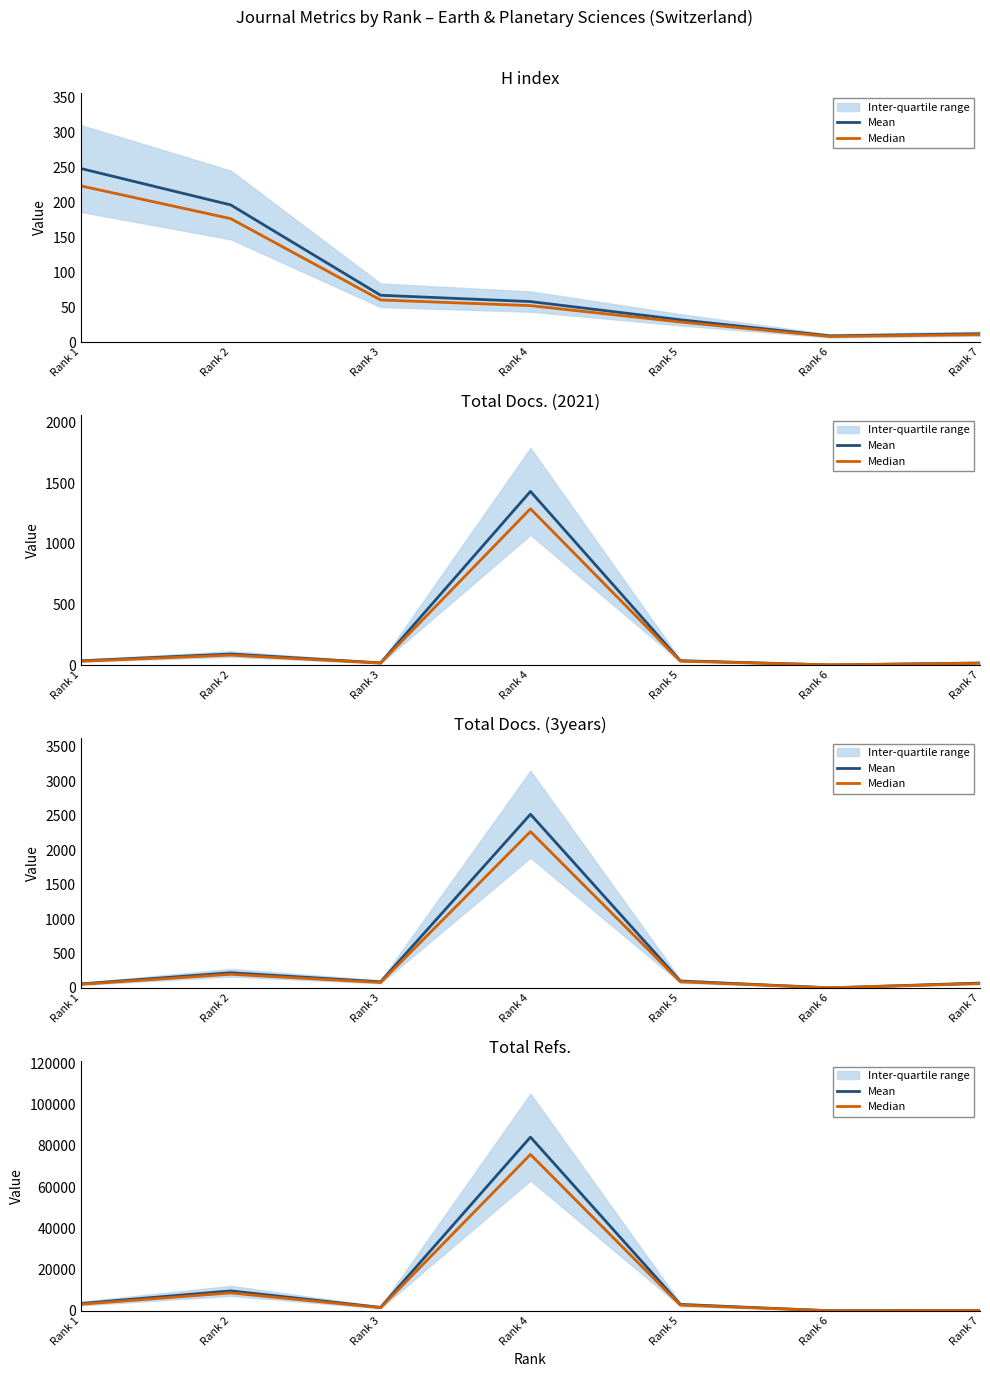

What is the minimum value for Mean?

14.0